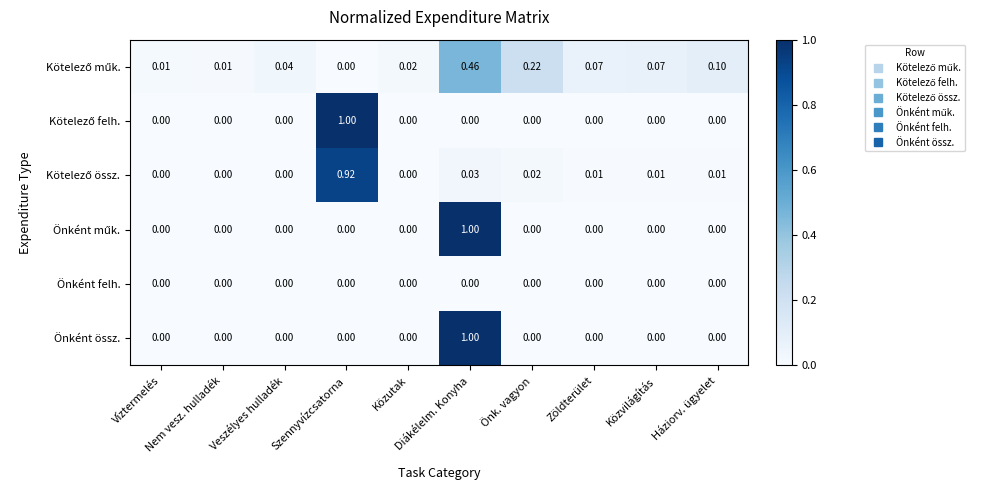

What is the spread (max minus min) of values at Közvilágítás?

0.1